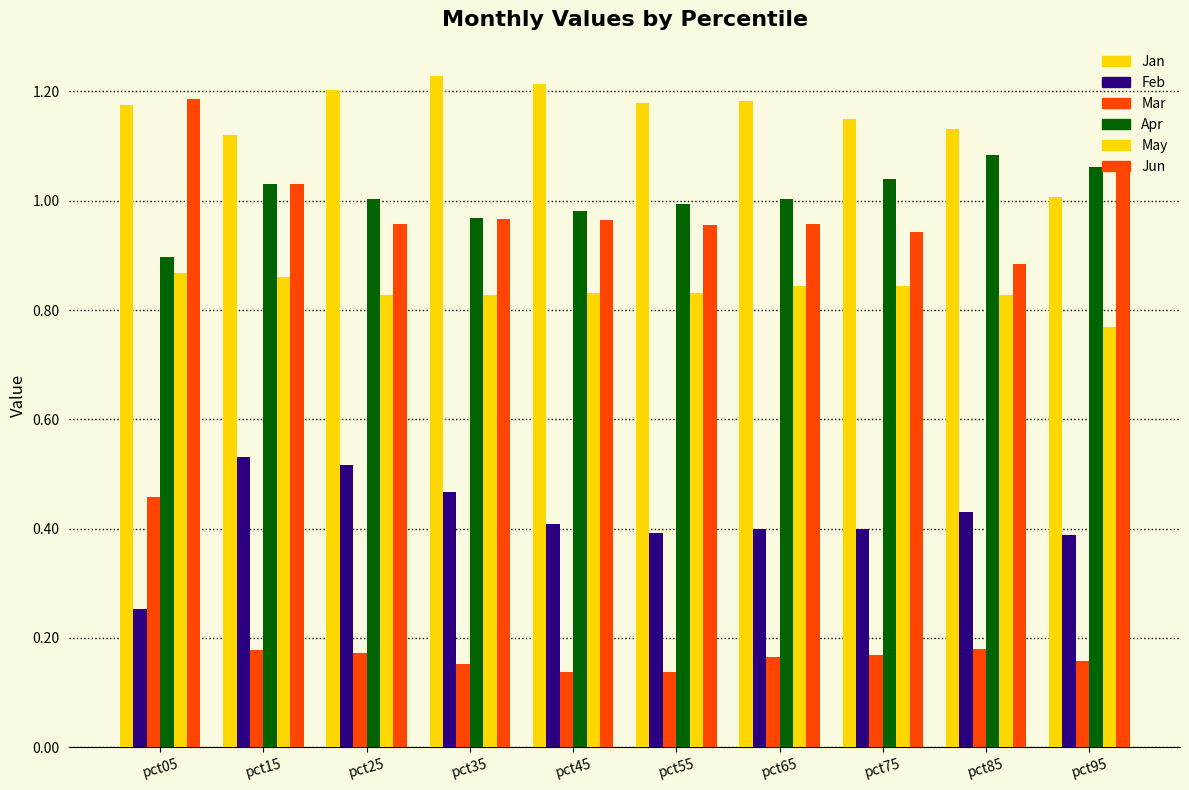

How many data points does each series have?

10